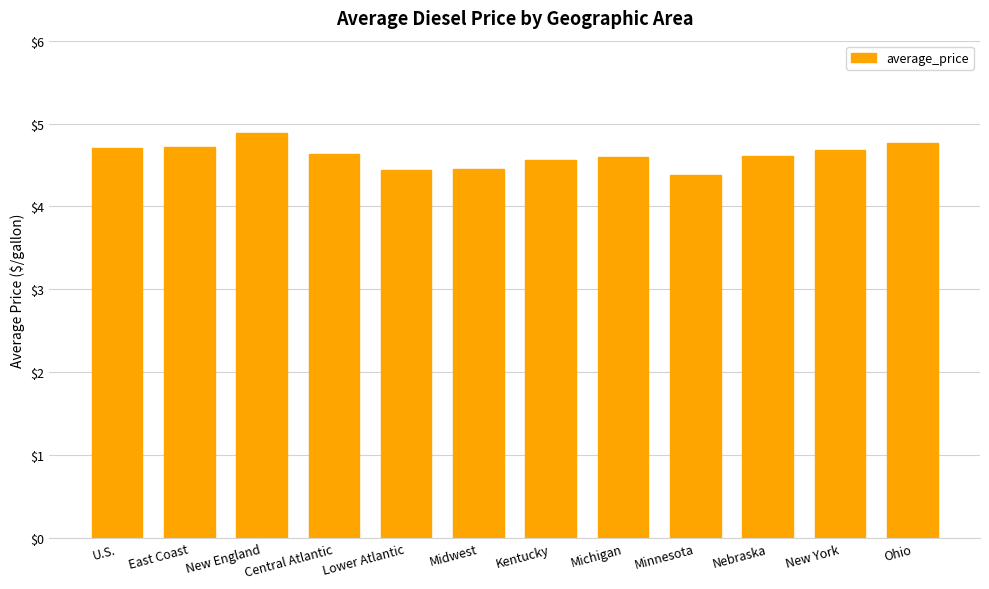

Approximately how many times larger is the value at New York compared to Ohio?

1.0